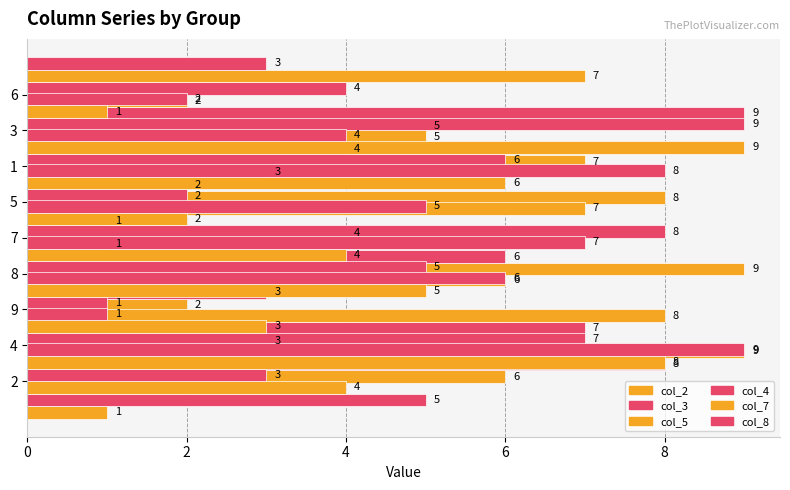

What is the total value across all series at 6?

27